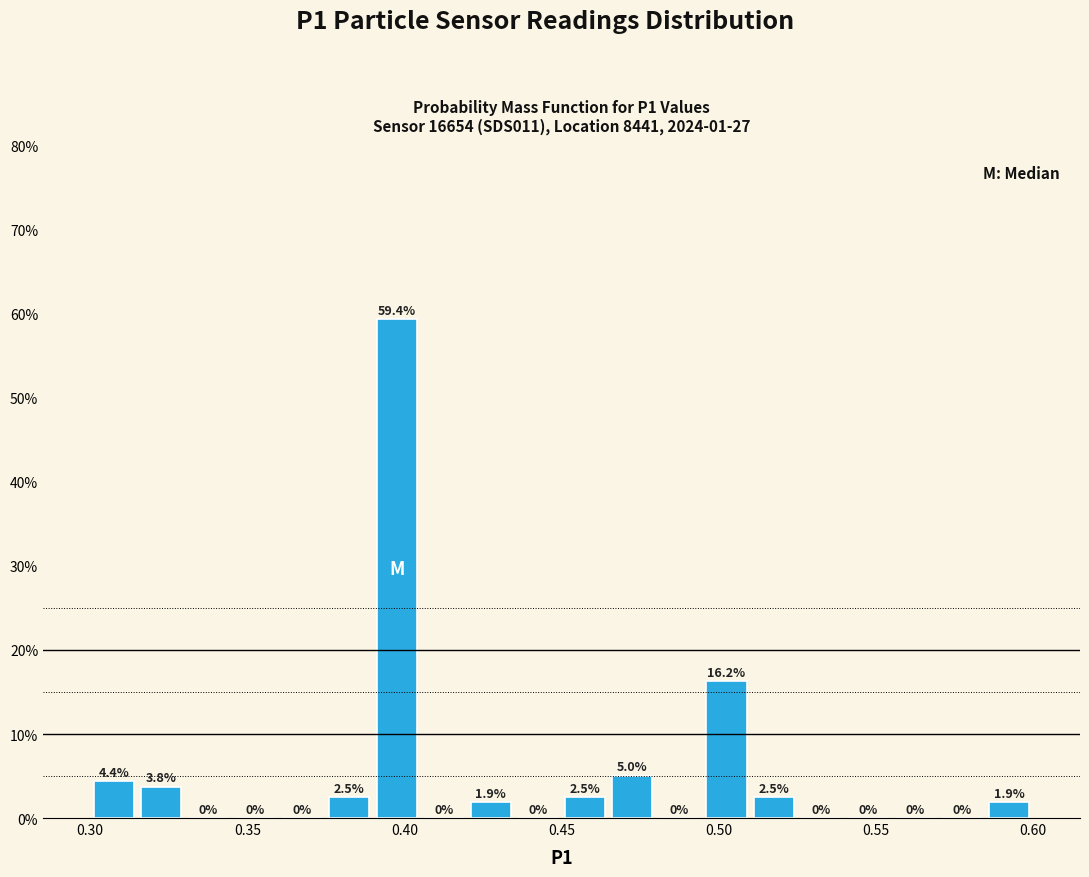

Around what value on the x-axis is the tallest bar? Give the approximate position of its centre, as read against the axis.

0.400